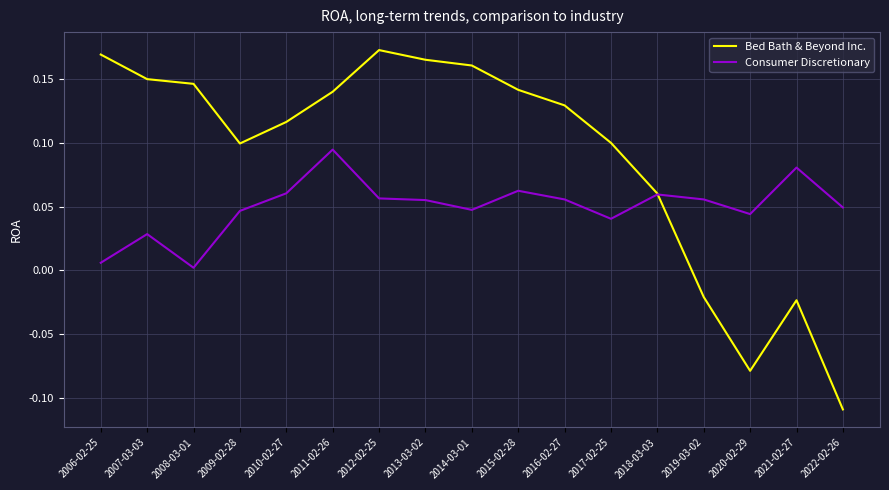

At which category does Consumer Discretionary reach its first local valley?

2008-03-01